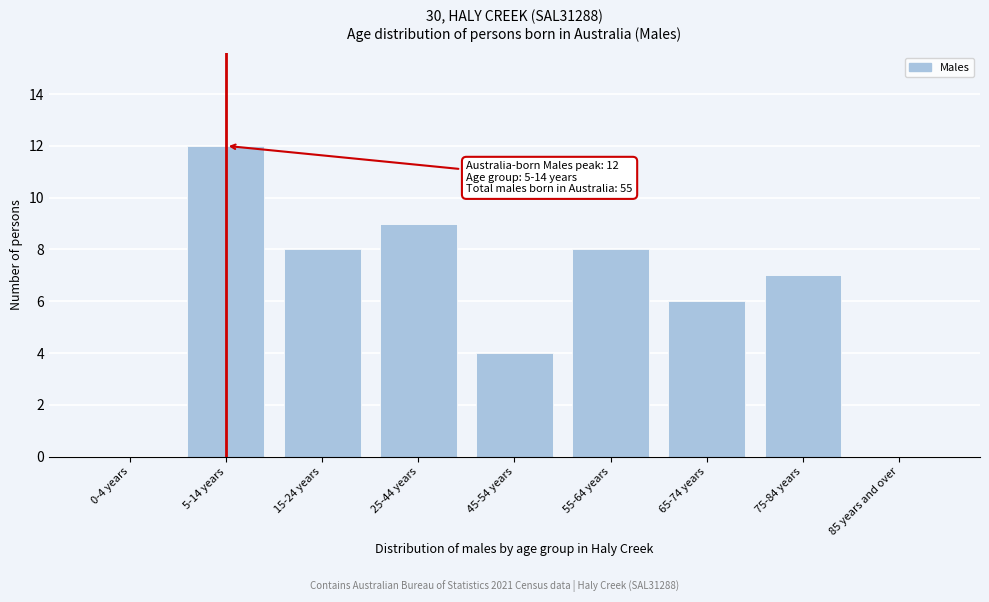

Reading left to right, extract all data points from this chart.

0-4 years=0	5-14 years=12	15-24 years=8	25-44 years=9	45-54 years=4	55-64 years=8	65-74 years=6	75-84 years=7	85 years and over=0